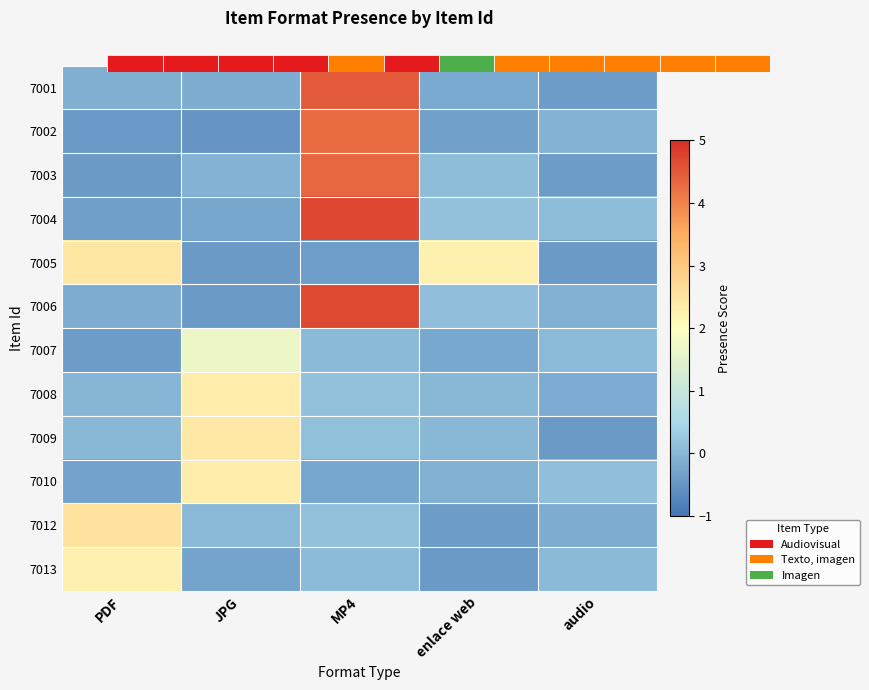

What is the difference between the highest and lowest values at MP4?

5.1